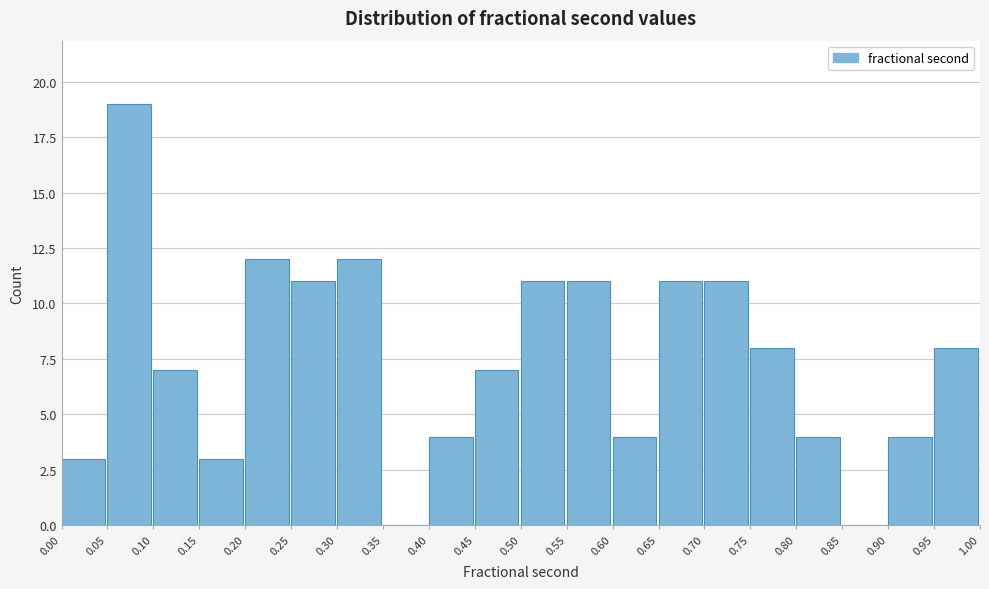

Reading left to right, transcribe this chart: for each bar, give the range it covers on the x-axis and its height. The values are not printed on the chart, so give them approximately, as read against the axis.

0.00 to 0.05: 3
0.05 to 0.10: 19
0.10 to 0.15: 7
0.15 to 0.20: 3
0.20 to 0.25: 12
0.25 to 0.30: 11
0.30 to 0.35: 12
0.35 to 0.40: 0
0.40 to 0.45: 4
0.45 to 0.50: 7
0.50 to 0.55: 11
0.55 to 0.60: 11
0.60 to 0.65: 4
0.65 to 0.70: 11
0.70 to 0.75: 11
0.75 to 0.80: 8
0.80 to 0.85: 4
0.85 to 0.90: 0
0.90 to 0.95: 4
0.95 to 1.00: 8